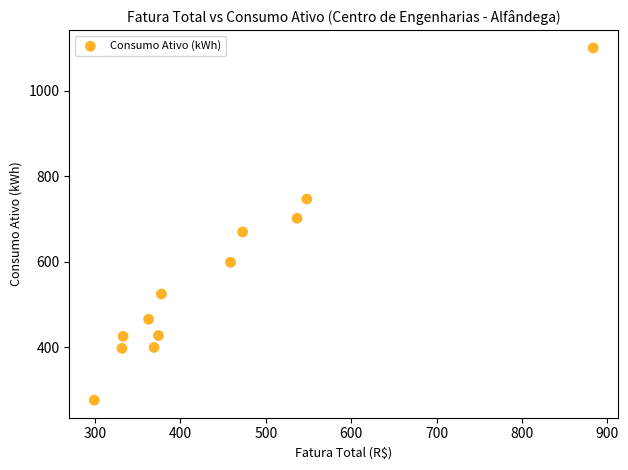

What is the range of Y values (max minus min)?

823